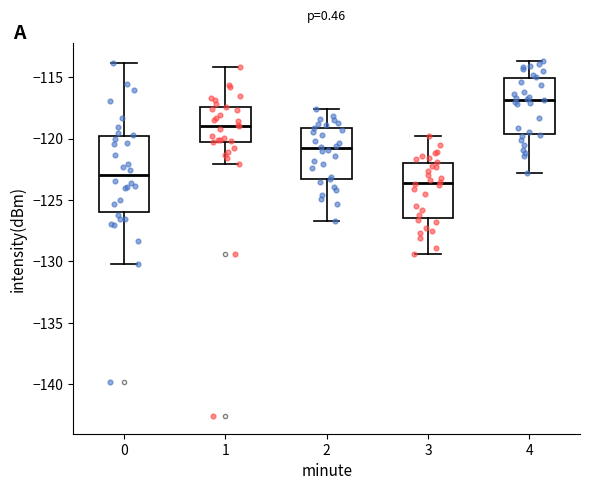

Reading left to right, read every box against the y-axis: the position of its median line, the range the box covers, and the ends of its whiskers. The values are not printed on the chart, so give them approximately, as read against the axis.

0: median -123.0, box -126.0 to -120.0, whiskers -130.0 to -114.0
1: median -119.0, box -120.5 to -117.5, whiskers -122.0 to -114.0
2: median -121.0, box -123.0 to -119.0, whiskers -126.5 to -117.5
3: median -123.5, box -126.5 to -122.0, whiskers -129.5 to -120.0
4: median -117.0, box -119.5 to -115.0, whiskers -123.0 to -113.5